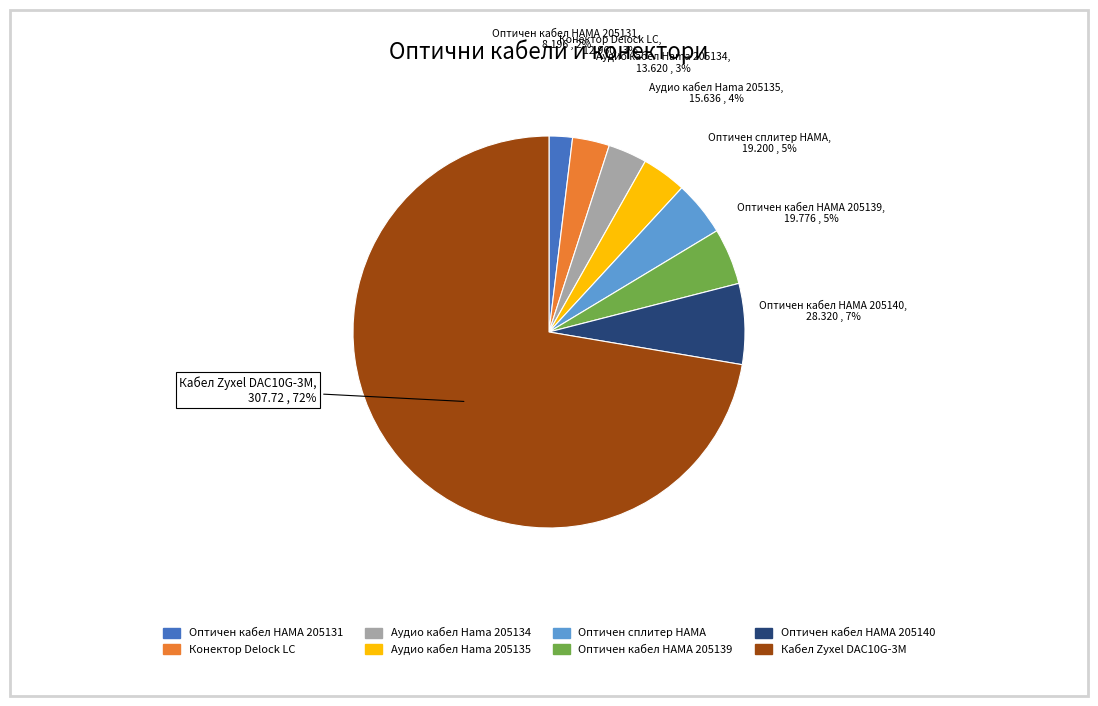

The Оптичен кабел HAMA 205131 slice represents 2% of the pie. True or false?

True